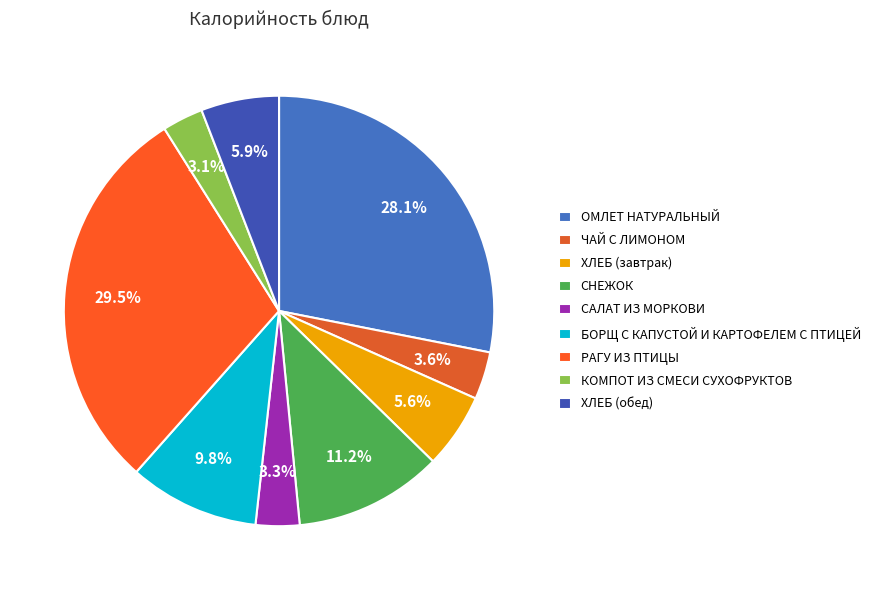

To the nearest percent, what is the combined percentage of ХЛЕБ (завтрак) and РАГУ ИЗ ПТИЦЫ?

35%